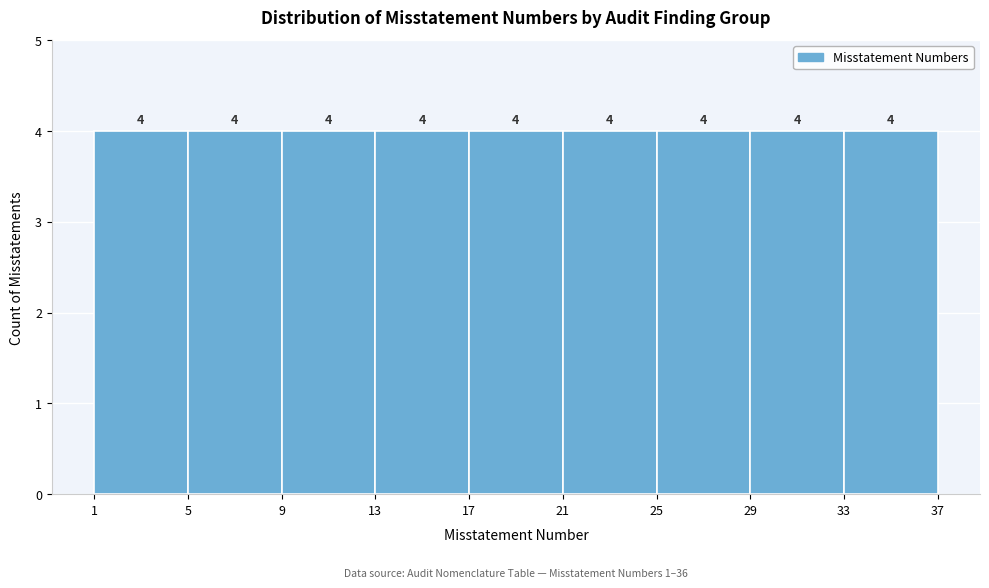

Reading left to right, list every bar in this chart as the range it spans on the x-axis followed by its height.

1 to 5: 4
5 to 9: 4
9 to 13: 4
13 to 17: 4
17 to 21: 4
21 to 25: 4
25 to 29: 4
29 to 33: 4
33 to 37: 4